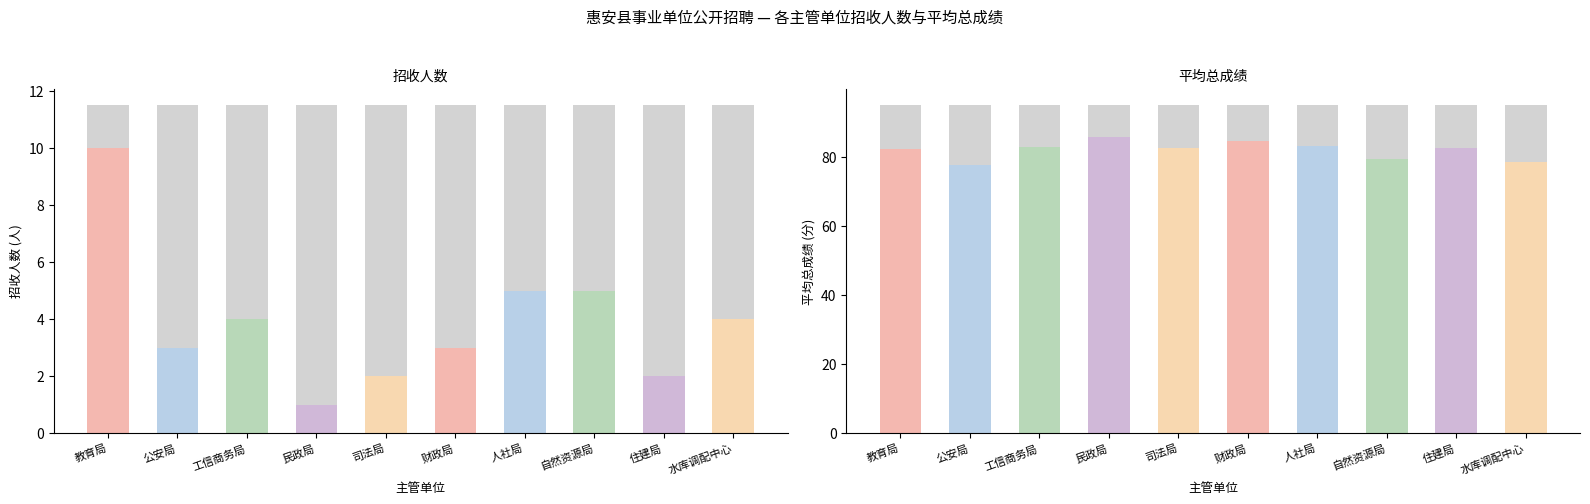

What are all the series names shown in the legend?

招收人数, 平均总成绩